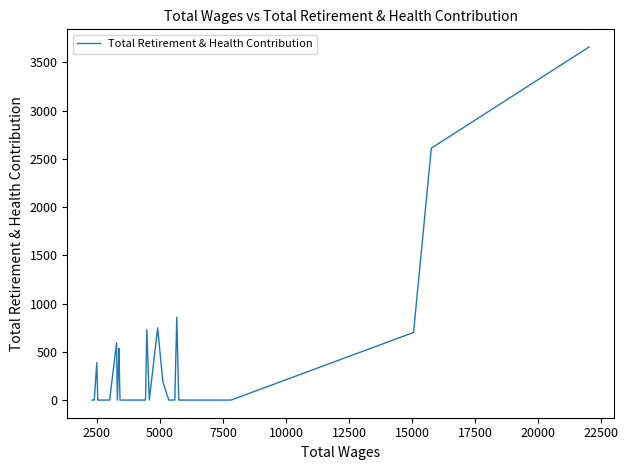

What is the difference between the maximum and minimum values?

3660